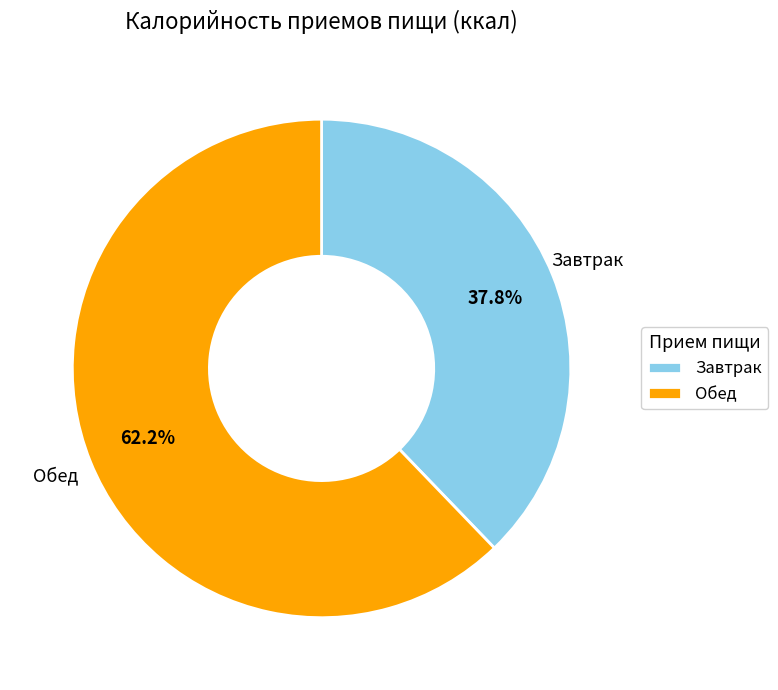

Approximately how many times larger is the value at Завтрак compared to Обед?

0.6